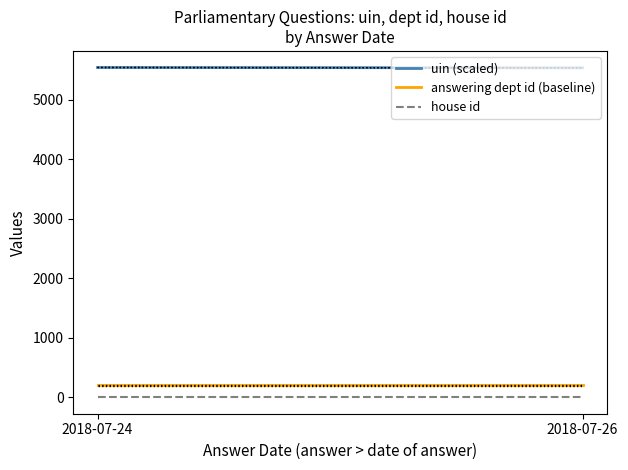

Which series has the largest total across all categories?

uin (scaled)